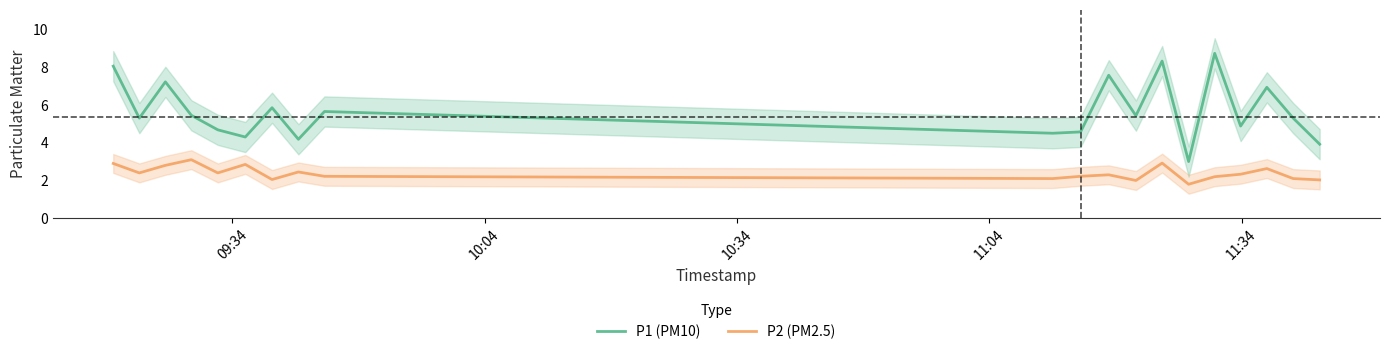

Reading right to left, transcribe all the data shown in this chart.

P1 (PM10): 3.9	5.3	6.9	4.9	8.7	3.0	8.3	5.4	7.6	4.6	4.5	5.7	4.2	5.8	4.3	4.7	5.5	7.2	5.3	8.1
P2 (PM2.5): 2.0	2.1	2.6	2.3	2.2	1.8	2.9	2.0	2.3	2.2	2.1	2.2	2.5	2.0	2.9	2.4	3.1	2.8	2.4	2.9